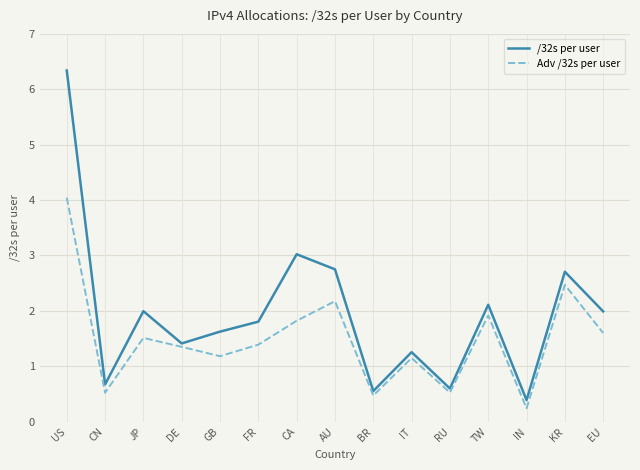

At which label does Adv /32s per user reach its peak?

US